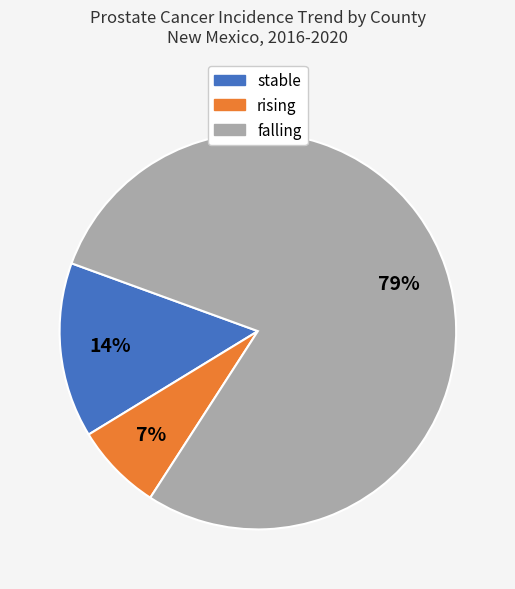

Is it true that falling is 88% of the pie?

False